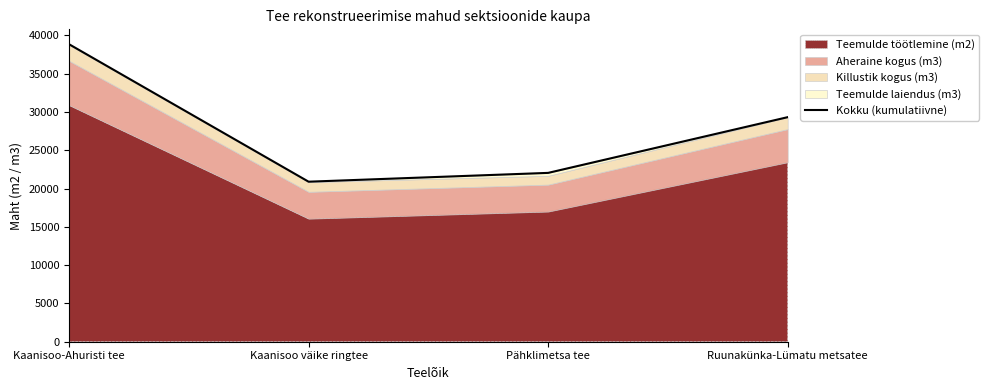

Approximately how many times larger is the value at Pähklimetsa tee compared to Ruunakünka-Lümatu metsatee?

0.8